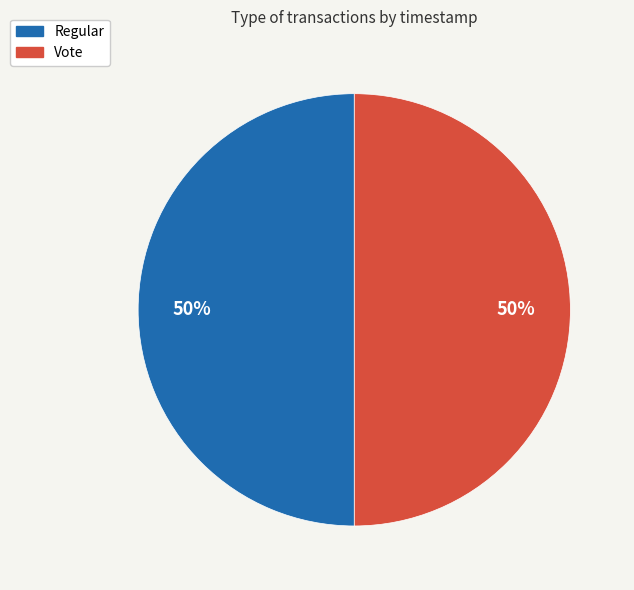

How many segments does this pie chart have?

2